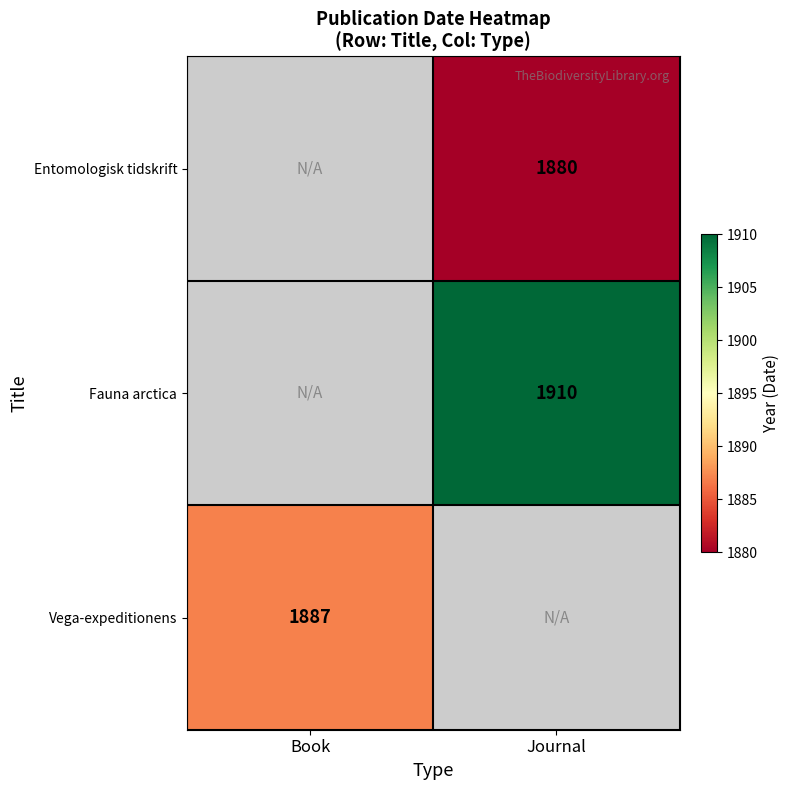

What is the smallest value displayed?

1880.0